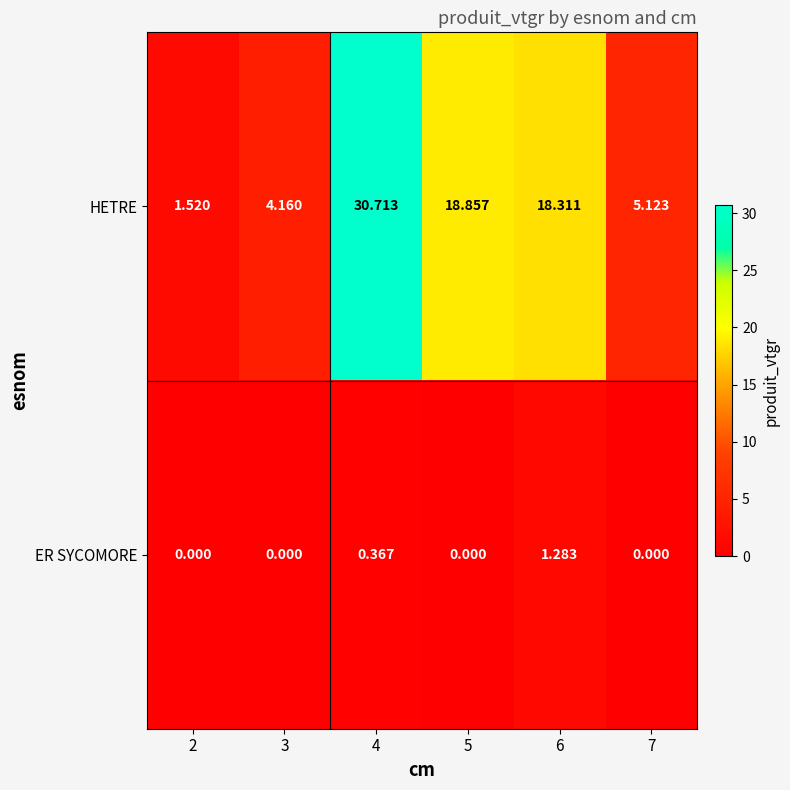

List the series in order of their overall mean, lowest first.

ER SYCOMORE, HETRE